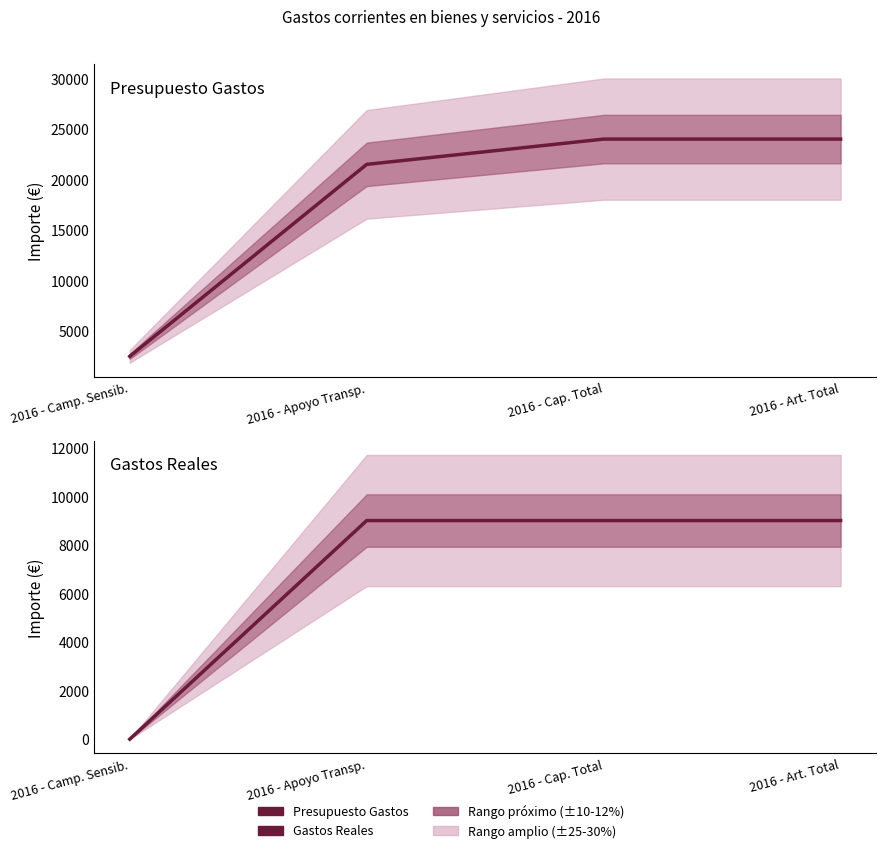

True or false: Presupuesto Gastos and Gastos Reales intersect in this chart.

False